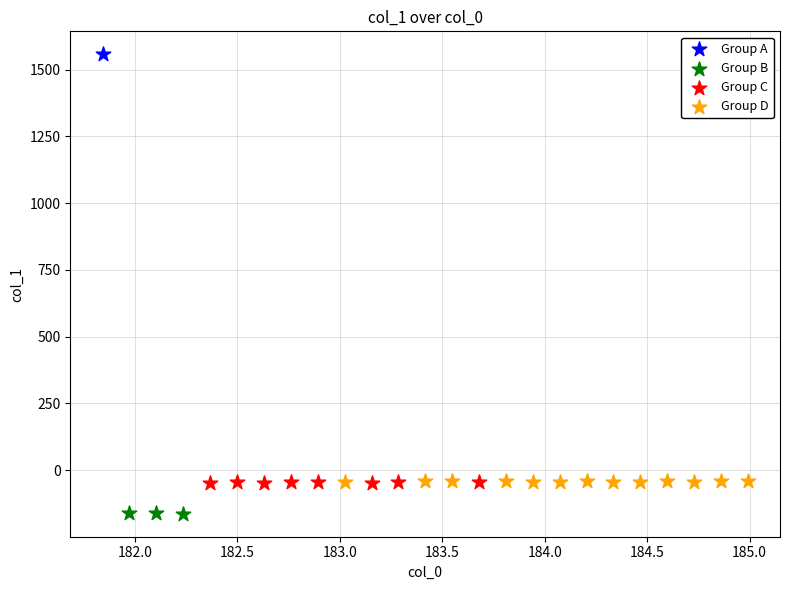

Which series reaches the maximum Y coordinate?

Group A